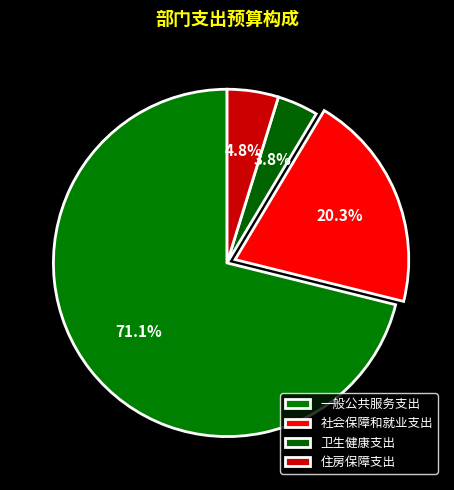

Which has a higher value, 一般公共服务支出 or 卫生健康支出?

一般公共服务支出